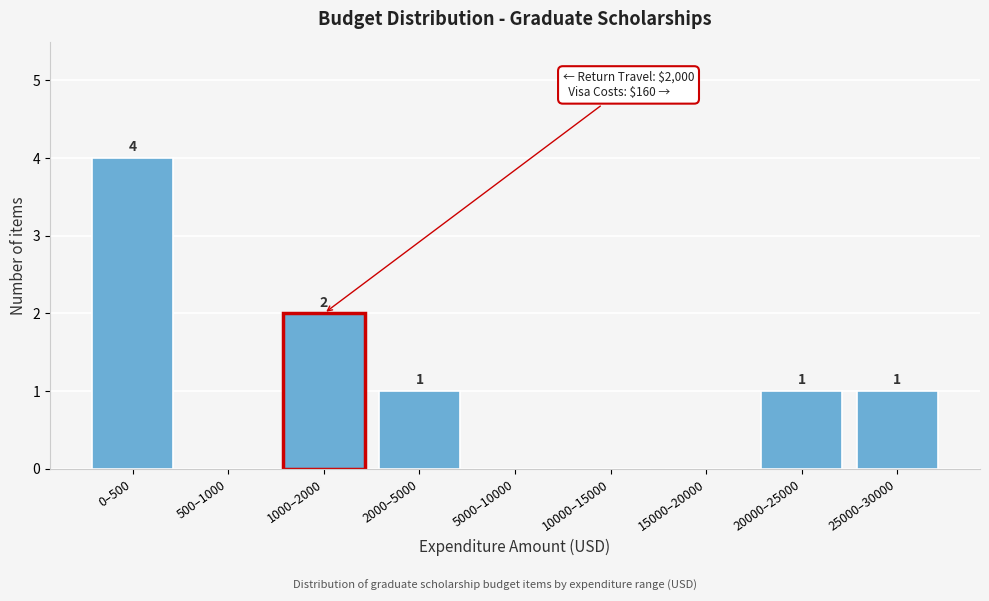

Reading left to right, transcribe all the data shown in this chart.

0–500=4	500–1000=0	1000–2000=2	2000–5000=1	5000–10000=0	10000–15000=0	15000–20000=0	20000–25000=1	25000–30000=1